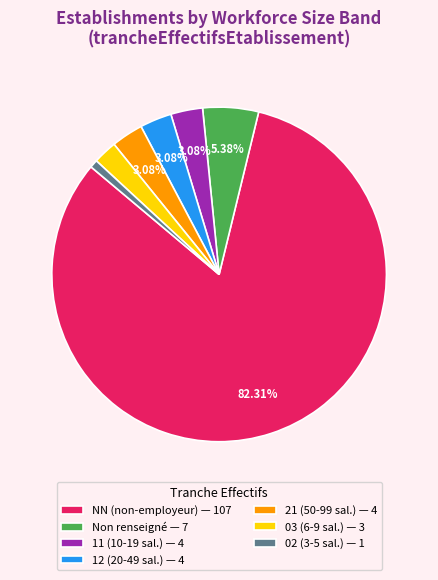

Which category has the smallest portion of the pie?

02 (3-5 sal.) — 1